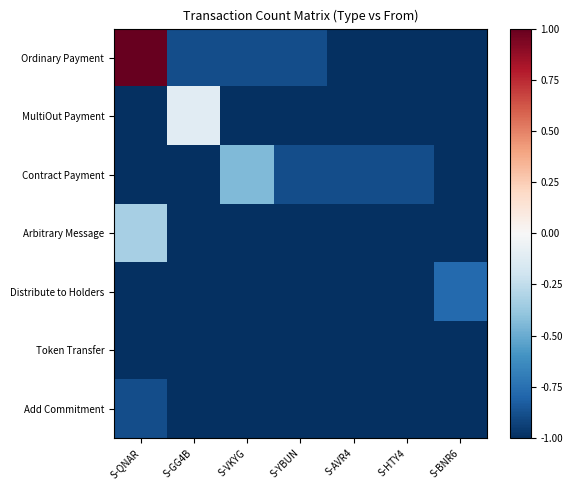

What is the spread (max minus min) of values at S-VKYG?

0.6